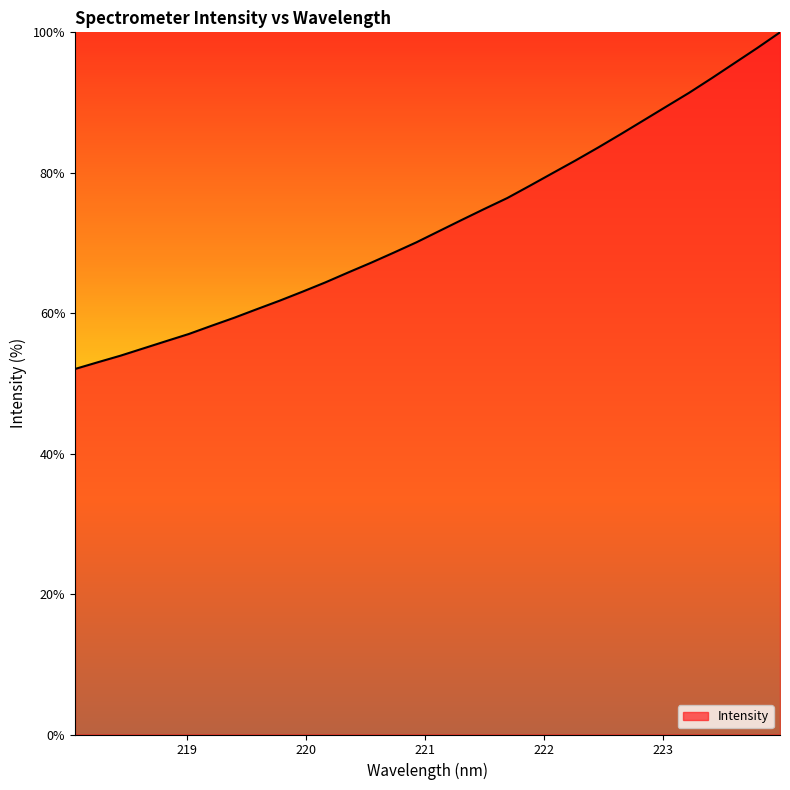

What is the greatest value displayed?

100.0